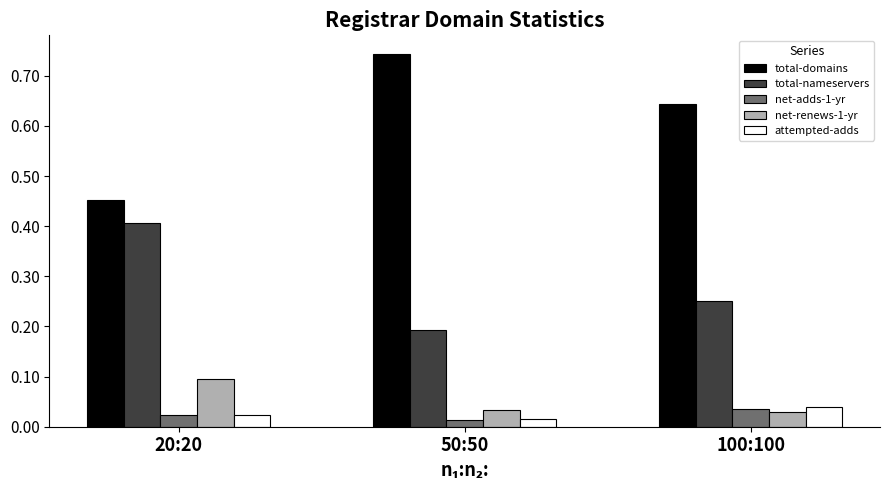

Which series has the largest range (max minus min)?

total-domains